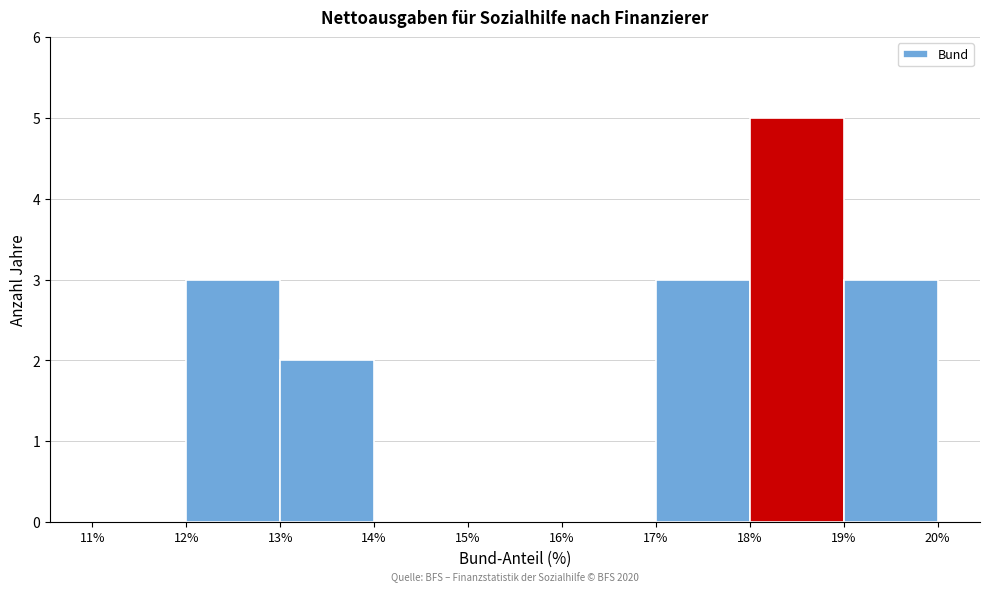

Over which range of the x-axis is the bar tallest?

18% to 19%